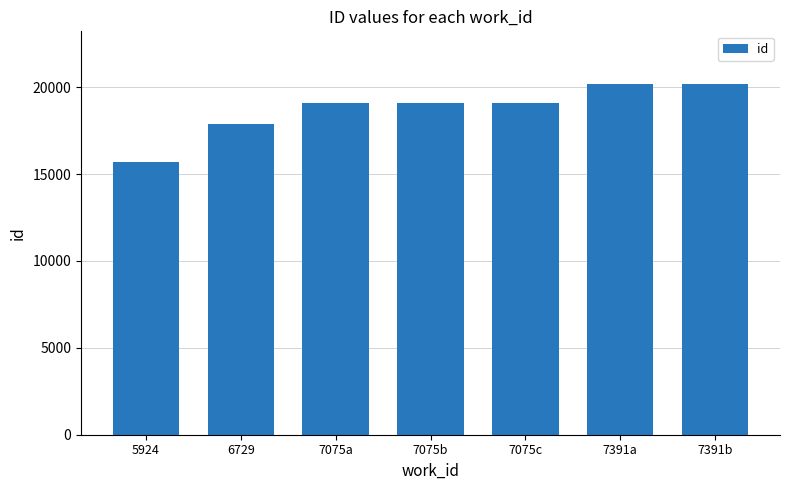

What value does the data have at 7075a?

19105